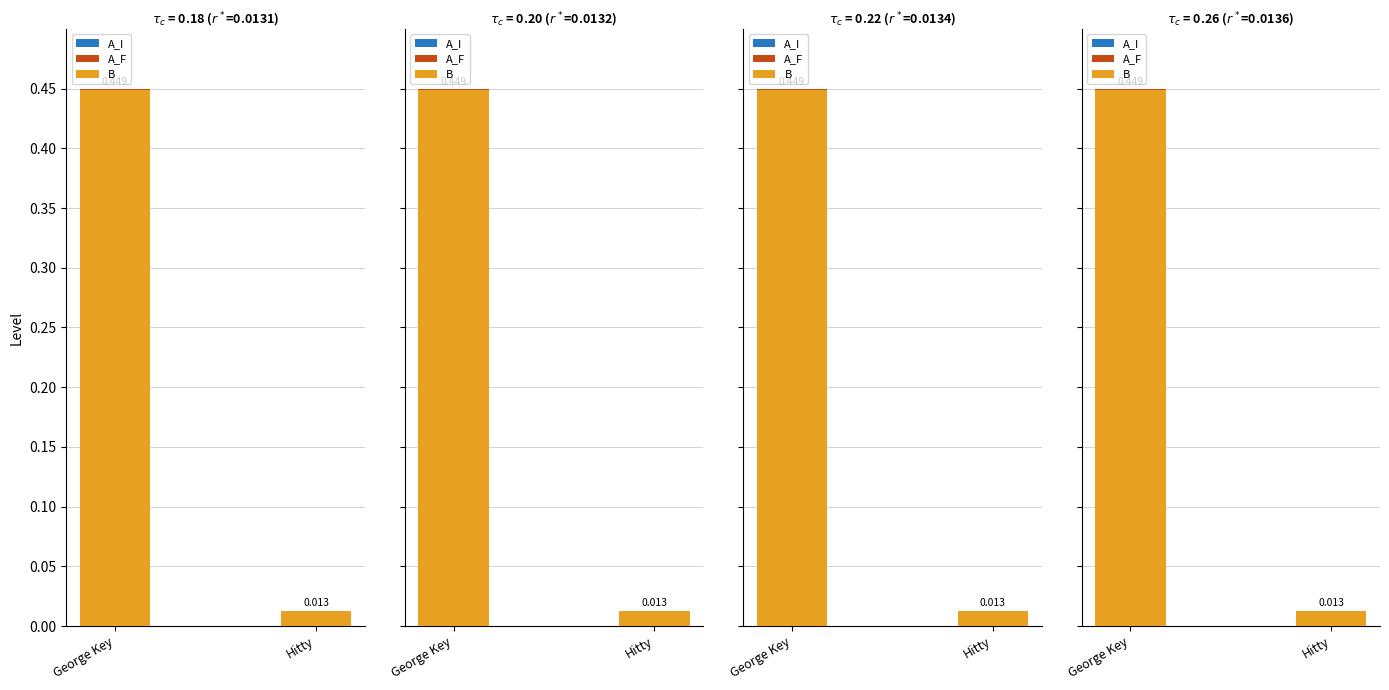

Rank the series at George Key from highest to lowest value.

B, A_F, A_I